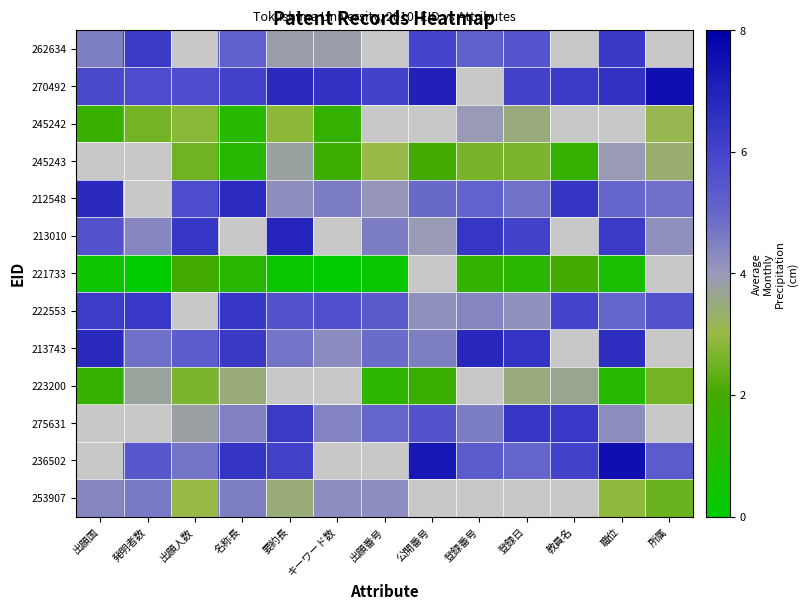

The 221733 series shows -0.7 at キーワード数. True or false?

False